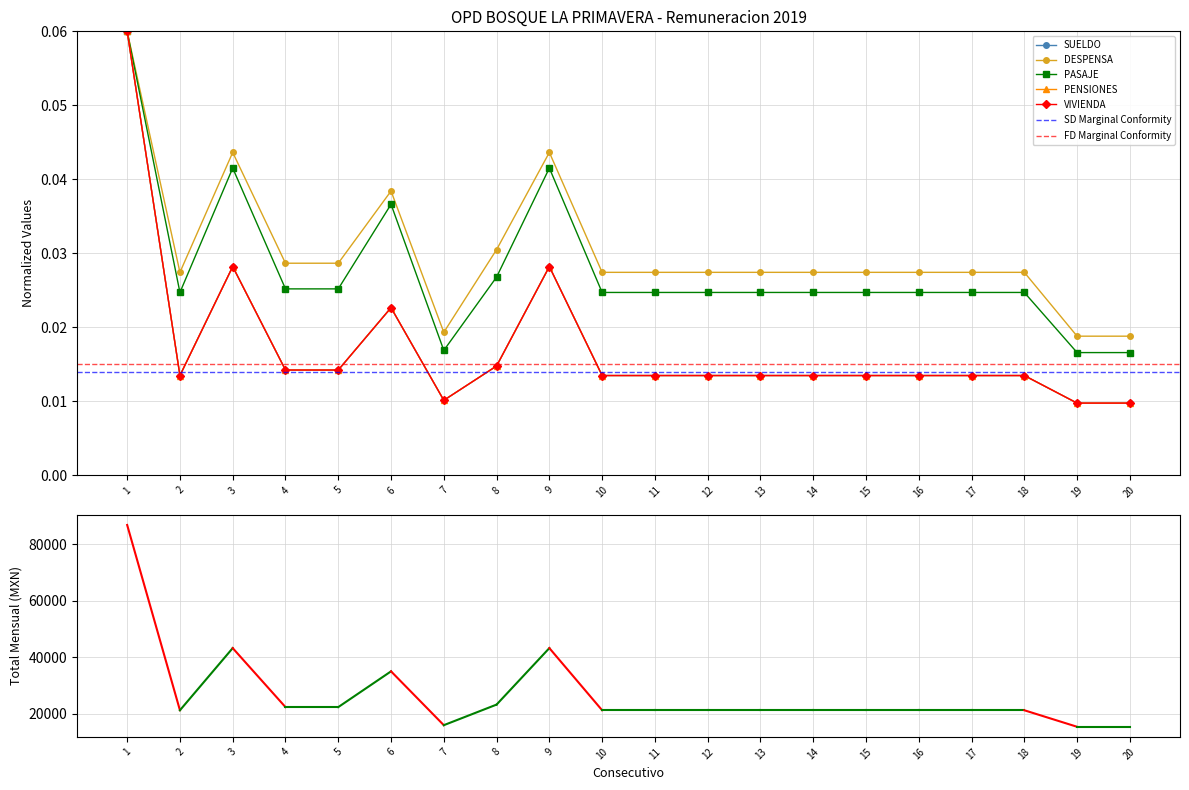

The TOTAL MENSUAL series shows 35064.3 at 6. True or false?

True